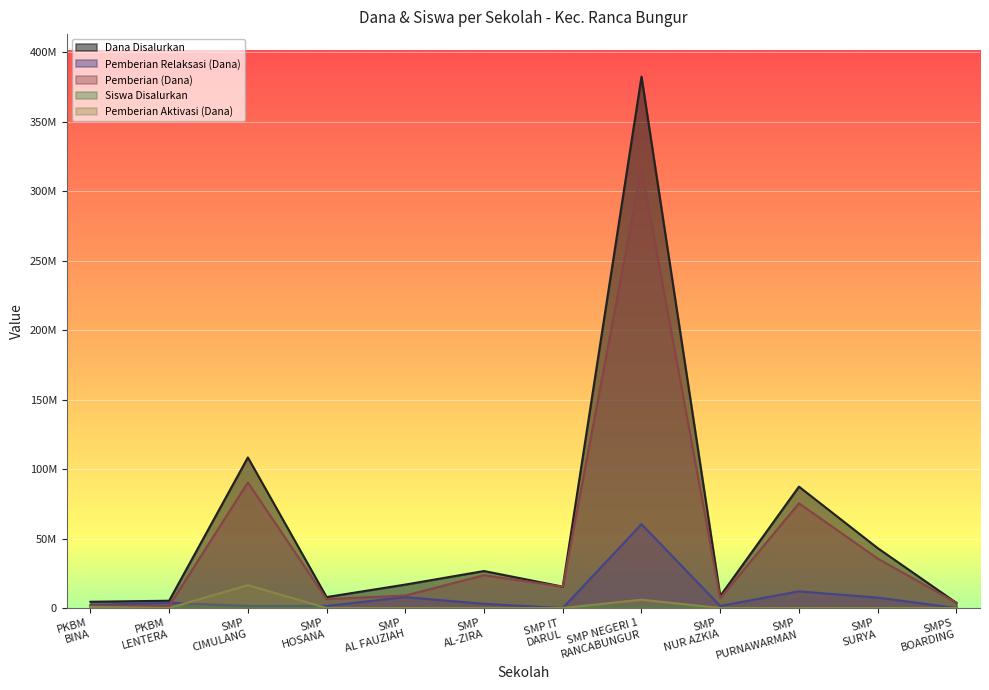

What is the difference between the Siswa Disalurkan values at SMP IT DARUL and SMP AL-ZIRA?

15